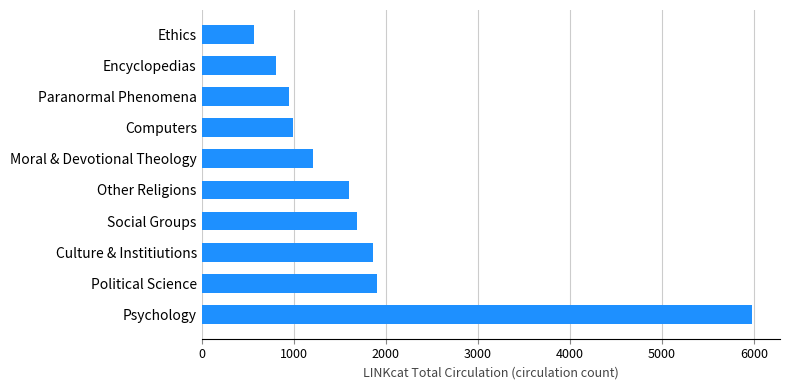

What is the change in value from Encyclopedias to Ethics?

-237